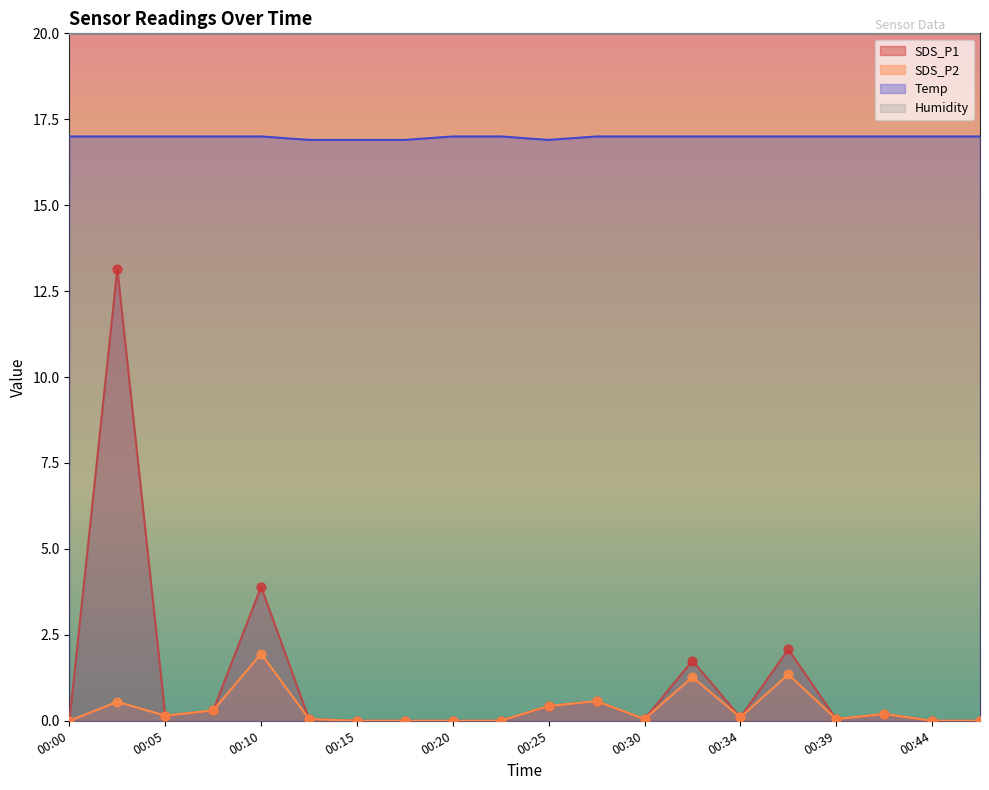

Which series contains the lowest Y value?

SDS_P1